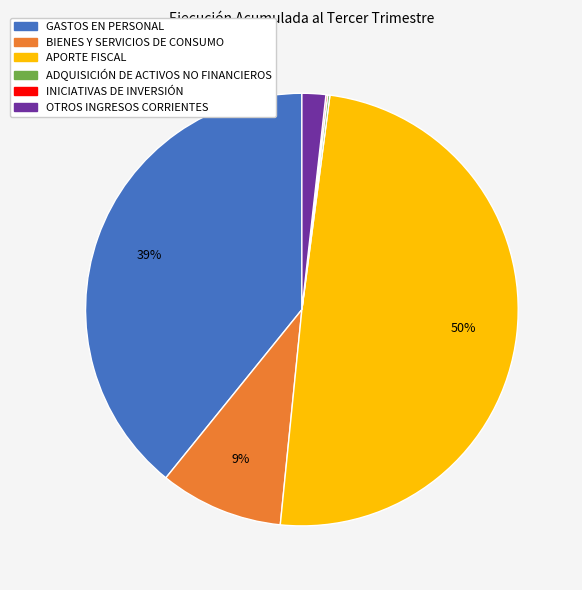

To the nearest percent, what is the combined percentage of BIENES Y SERVICIOS DE CONSUMO and OTROS INGRESOS CORRIENTES?

11%